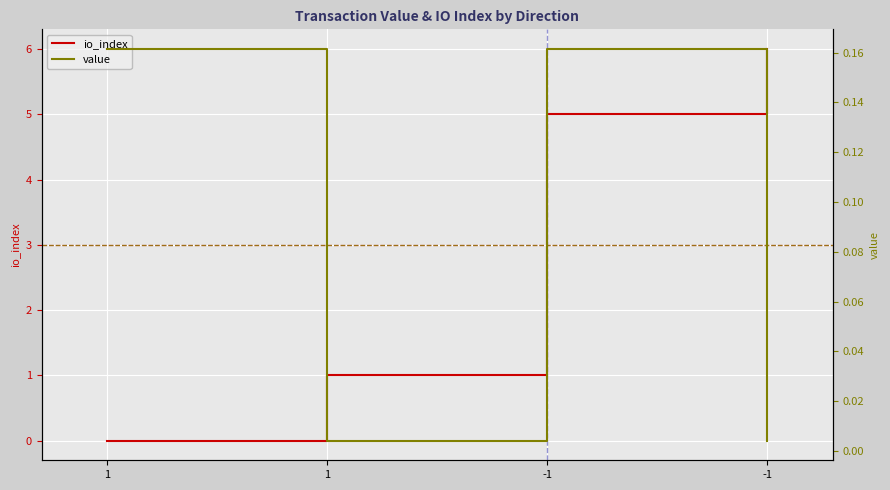

Is it true that io_index equals 1.0 at 1?

True